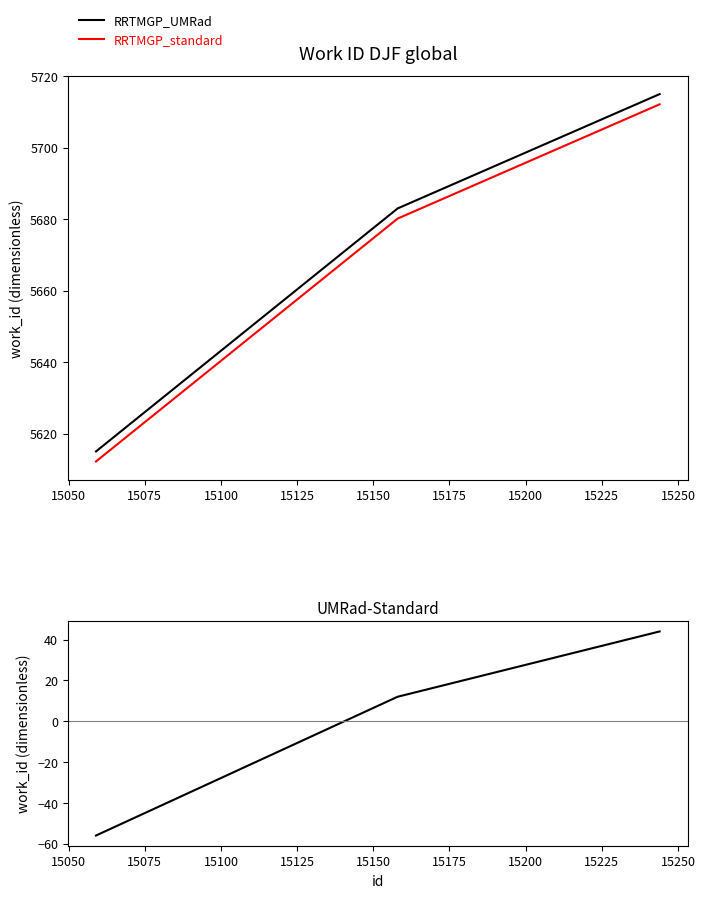

What is the sum of all RRTMGP_standard values?

17004.5